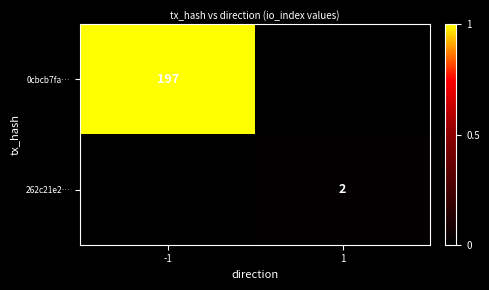

True or false: 0cbcb7fa… has a value of 132 at -1.

False